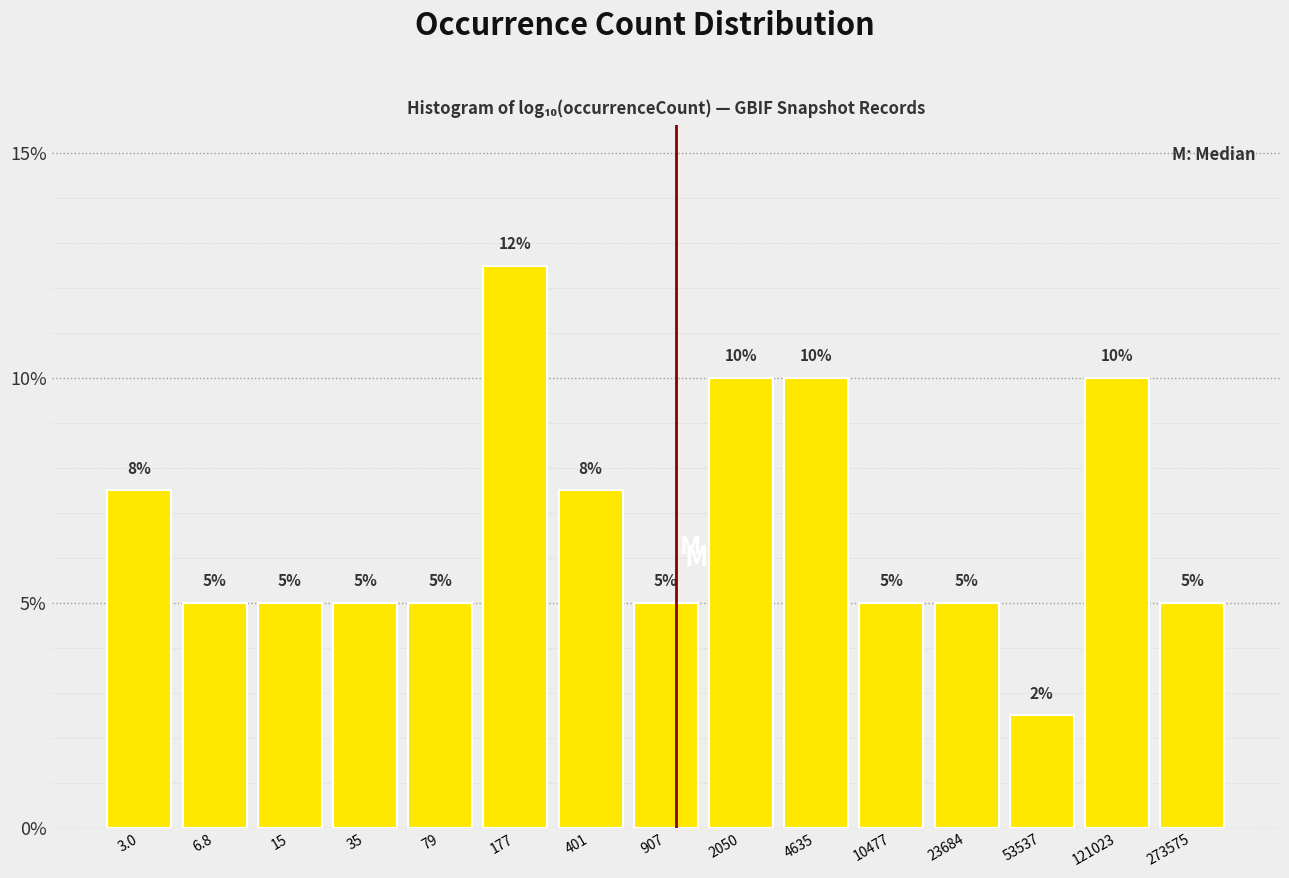

Where does the data first go above 5?

3.0